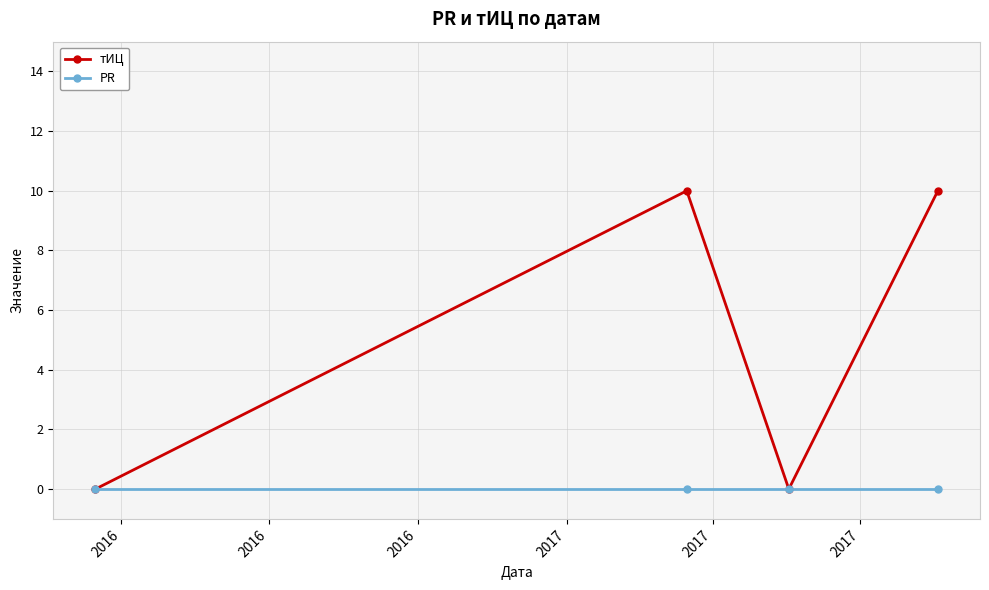

Rank the series by their maximum value, from lowest to highest.

PR, тИЦ